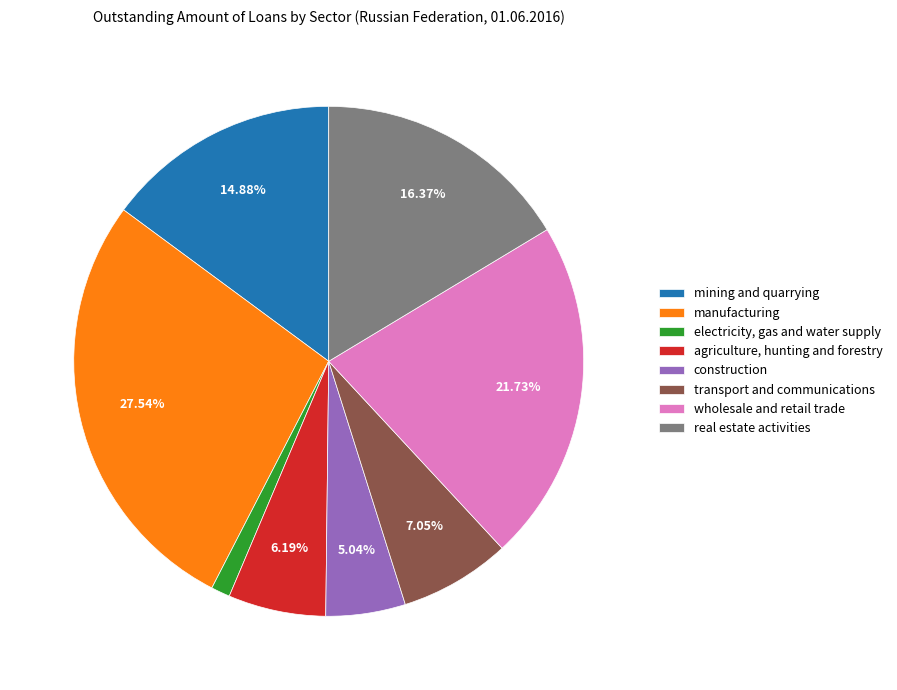

What percentage is the construction slice, to the nearest percent?

5%